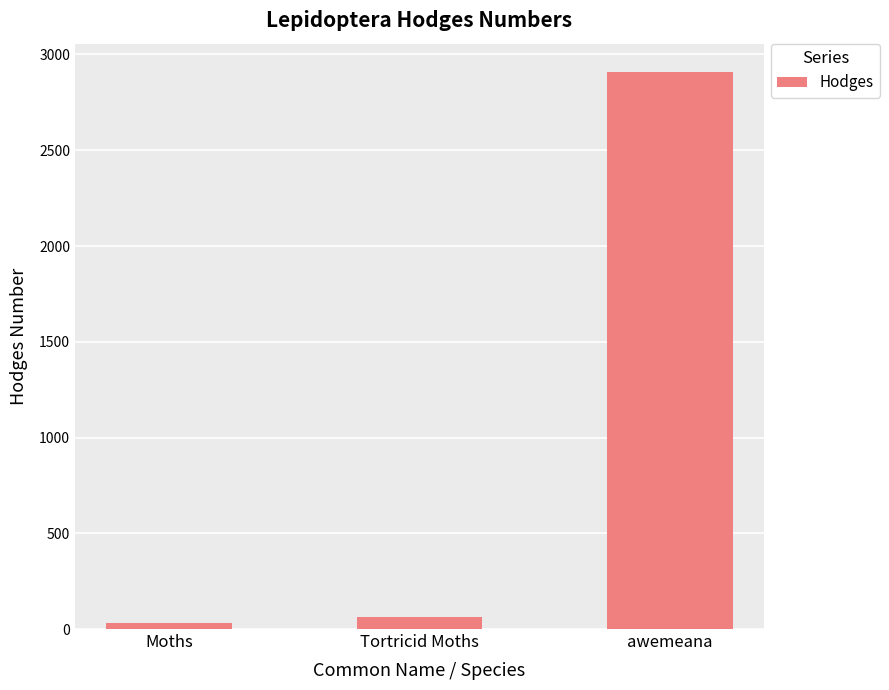

Rank the categories by value from lowest to highest.

Moths, Tortricid Moths, awemeana